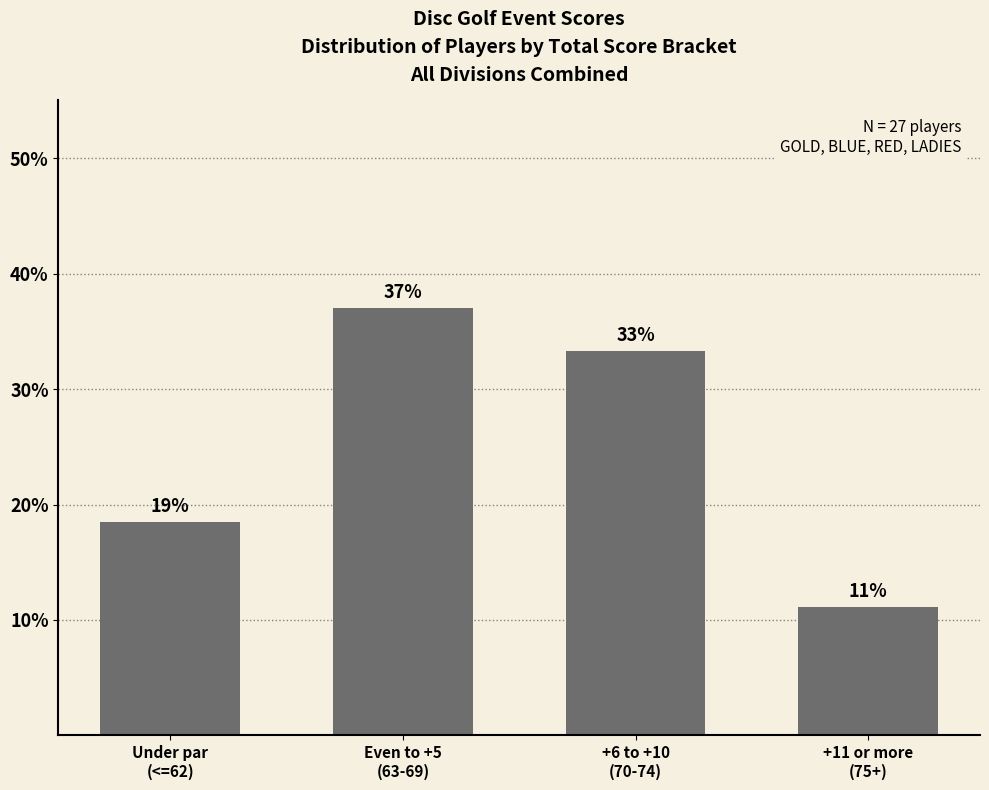

What is the difference between the values at Under par
(<=62) and Even to +5
(63-69)?

0.2